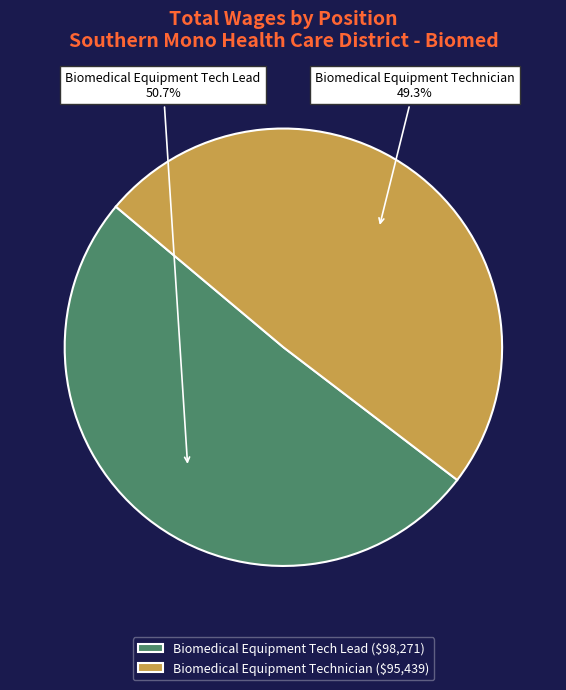

To the nearest percent, what is the difference between the largest and smallest slice percentages?

1%